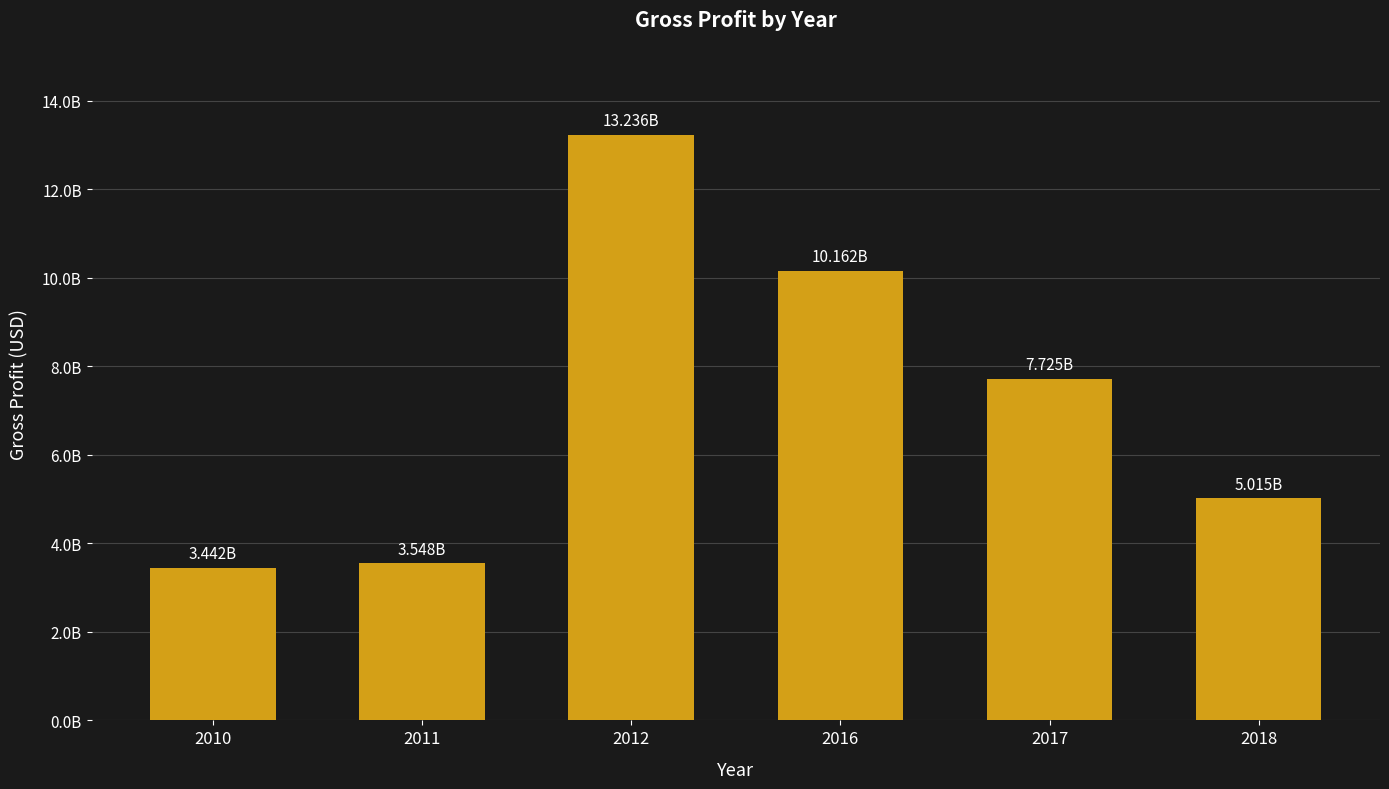

Does the chart contain any negative values?

No